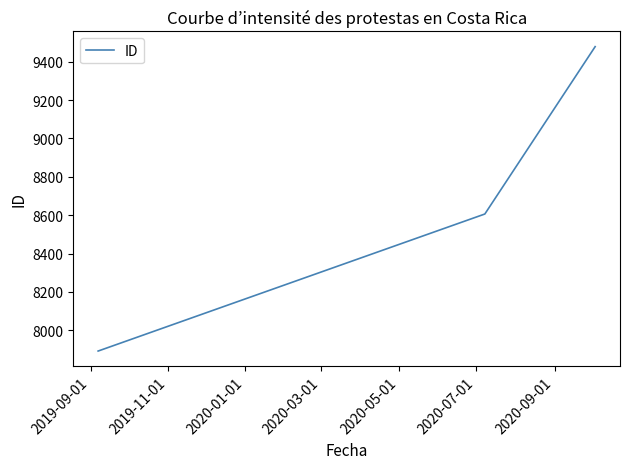

What is the greatest value displayed?

9478